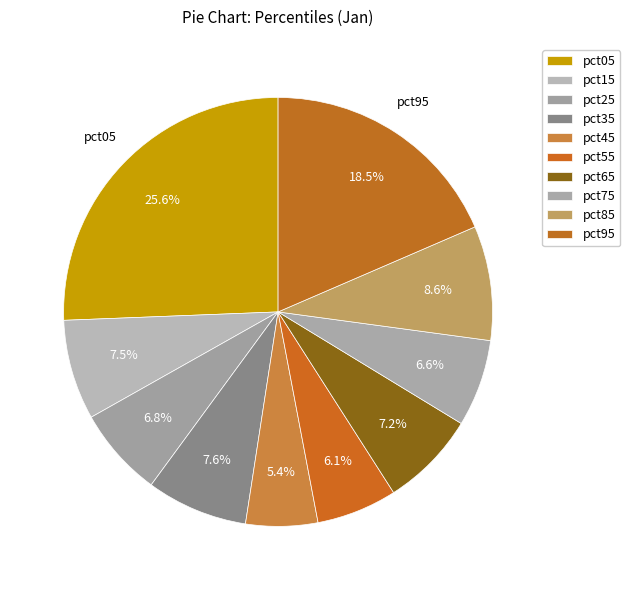

How many slices are in this pie chart?

10